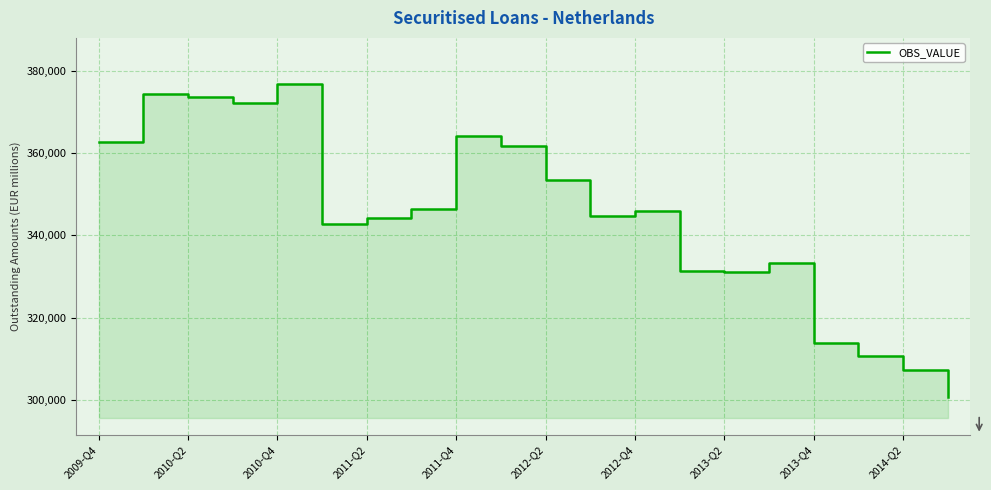

What is the sum of the values at 19 and 16?

614376